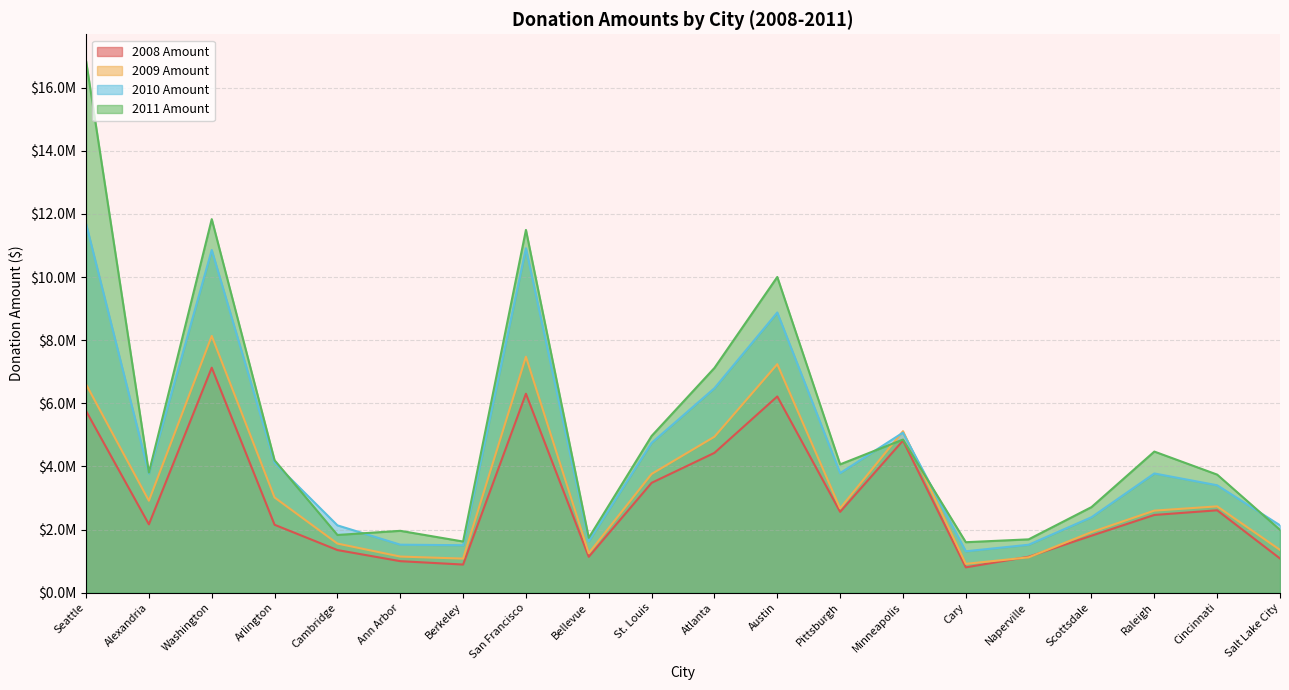

How many interior local peaks does the 2011 Amount series have?

6